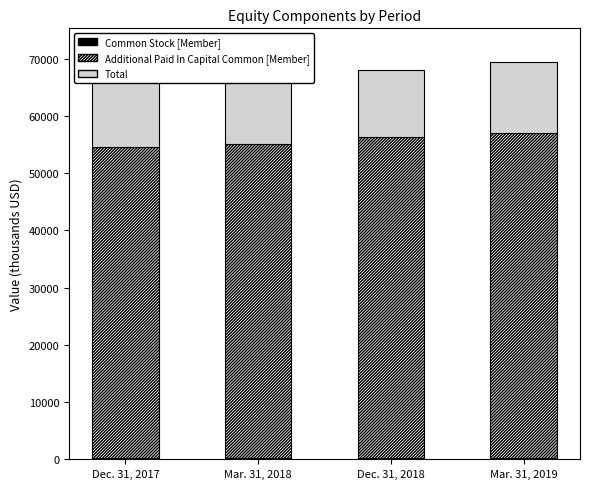

Reading left to right, list all the values displayed in this chart.

Common Stock [Member]: Dec. 31, 2017=148.5	Mar. 31, 2018=150.2	Dec. 31, 2018=155.4	Mar. 31, 2019=158.3
Additional Paid In Capital Common [Member]: Dec. 31, 2017=54379.5	Mar. 31, 2018=54934.3	Dec. 31, 2018=56233.1	Mar. 31, 2019=56877.5
Total: Dec. 31, 2017=17193.1	Mar. 31, 2018=16041.8	Dec. 31, 2018=11683.9	Mar. 31, 2019=12308.5